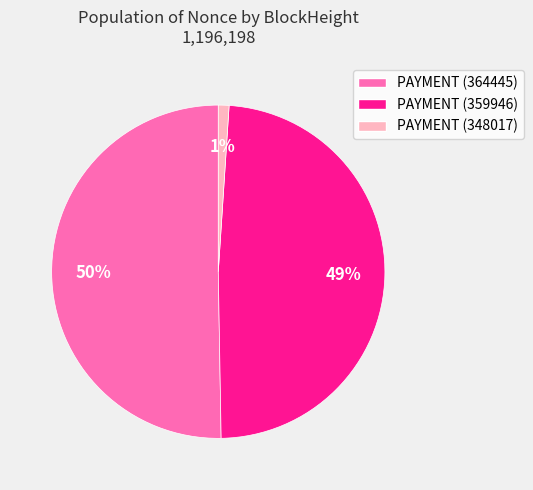

Which category accounts for the majority?

PAYMENT (364445)